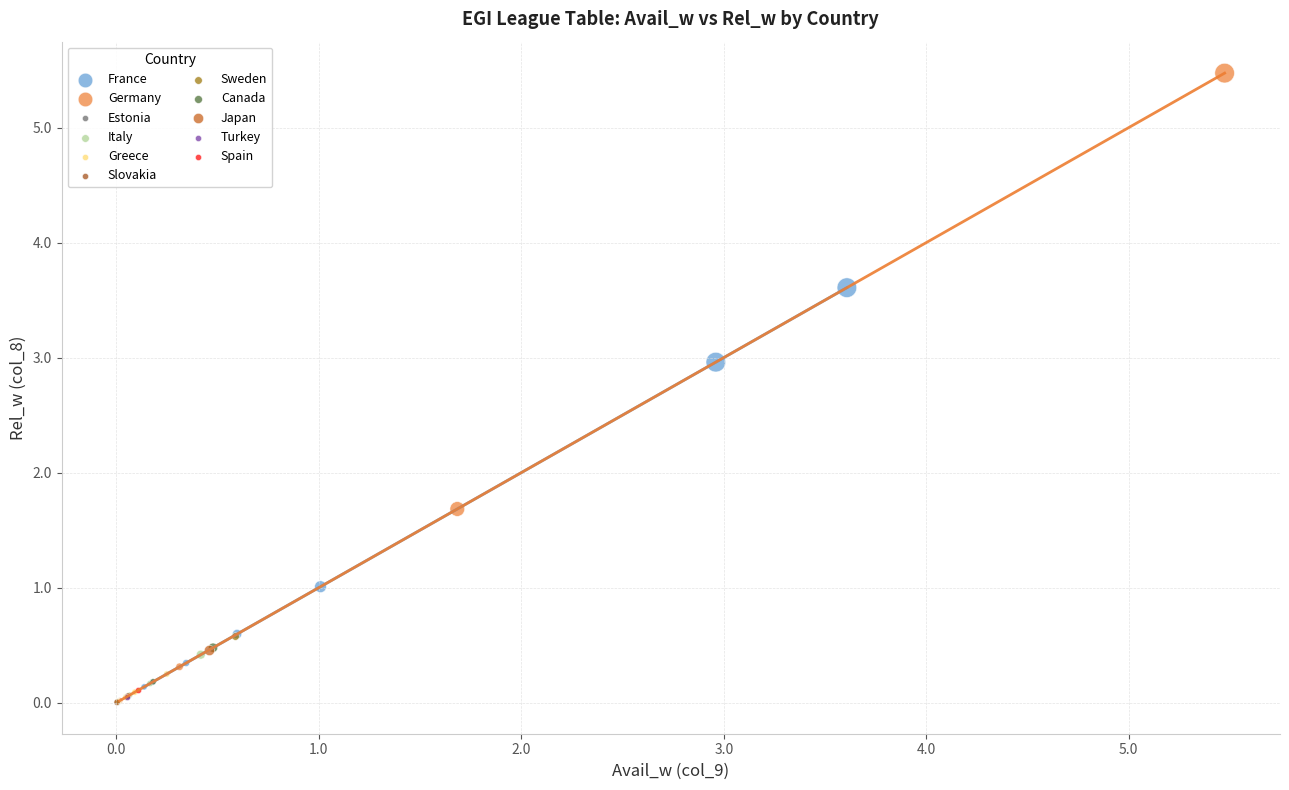

What are all the series names shown in the legend?

France, Germany, Estonia, Italy, Greece, Slovakia, Sweden, Canada, Japan, Turkey, Spain